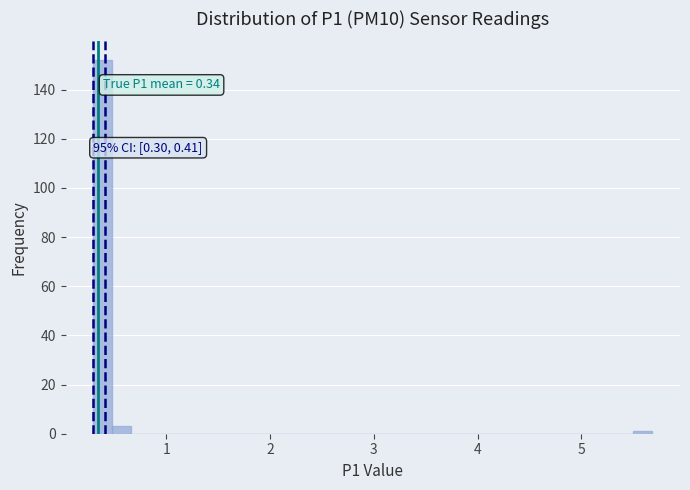

Read against the x-axis, roughly where is the centre of the tallest bar?

0.4